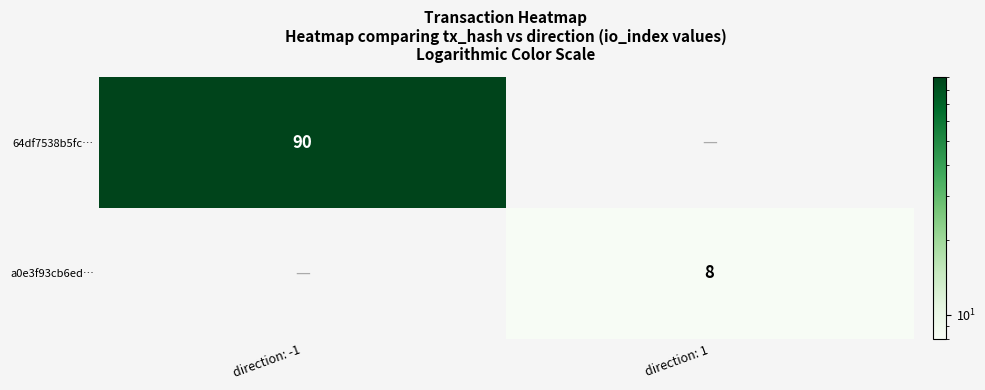

Is it true that 64df7538b5fc… equals 27 at direction: -1?

False